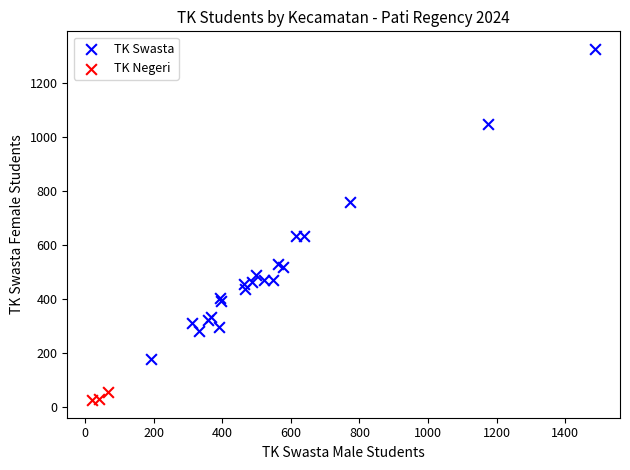

Which series contains the lowest Y value?

TK Negeri